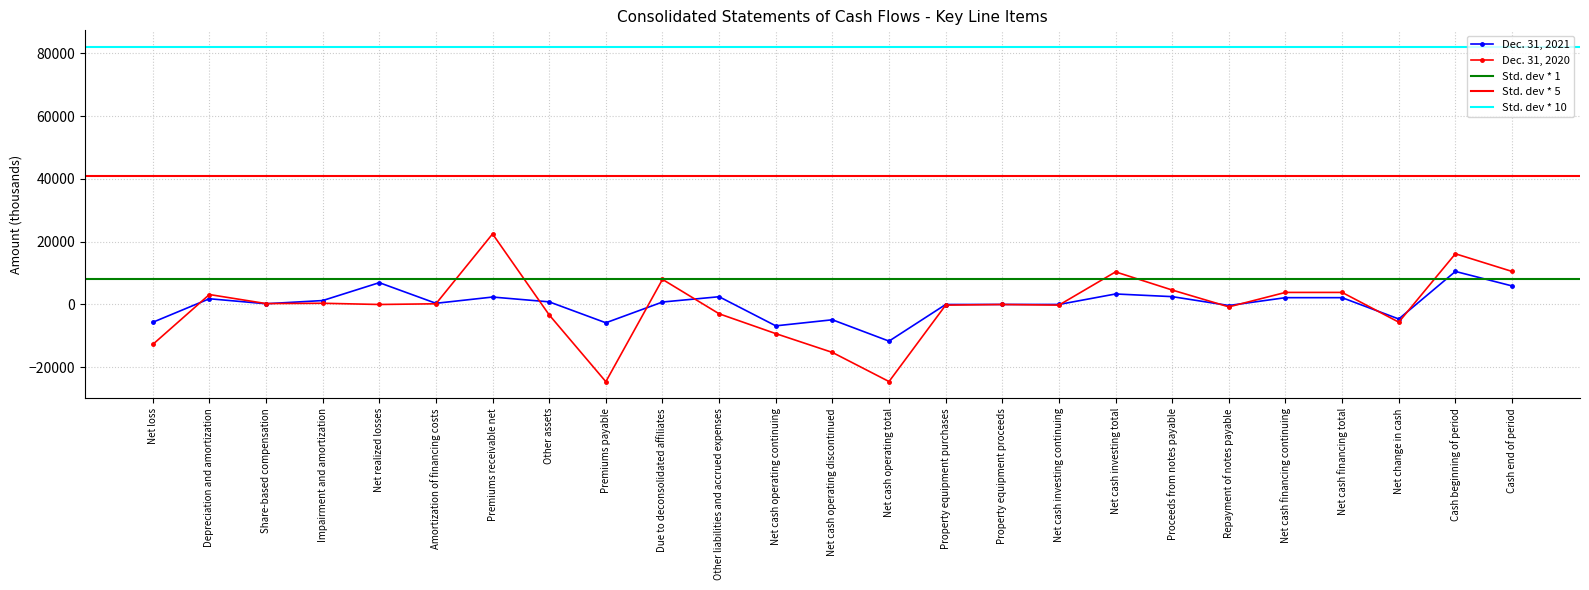

At which category does Dec. 31, 2021 reach its first local valley?

Share-based compensation